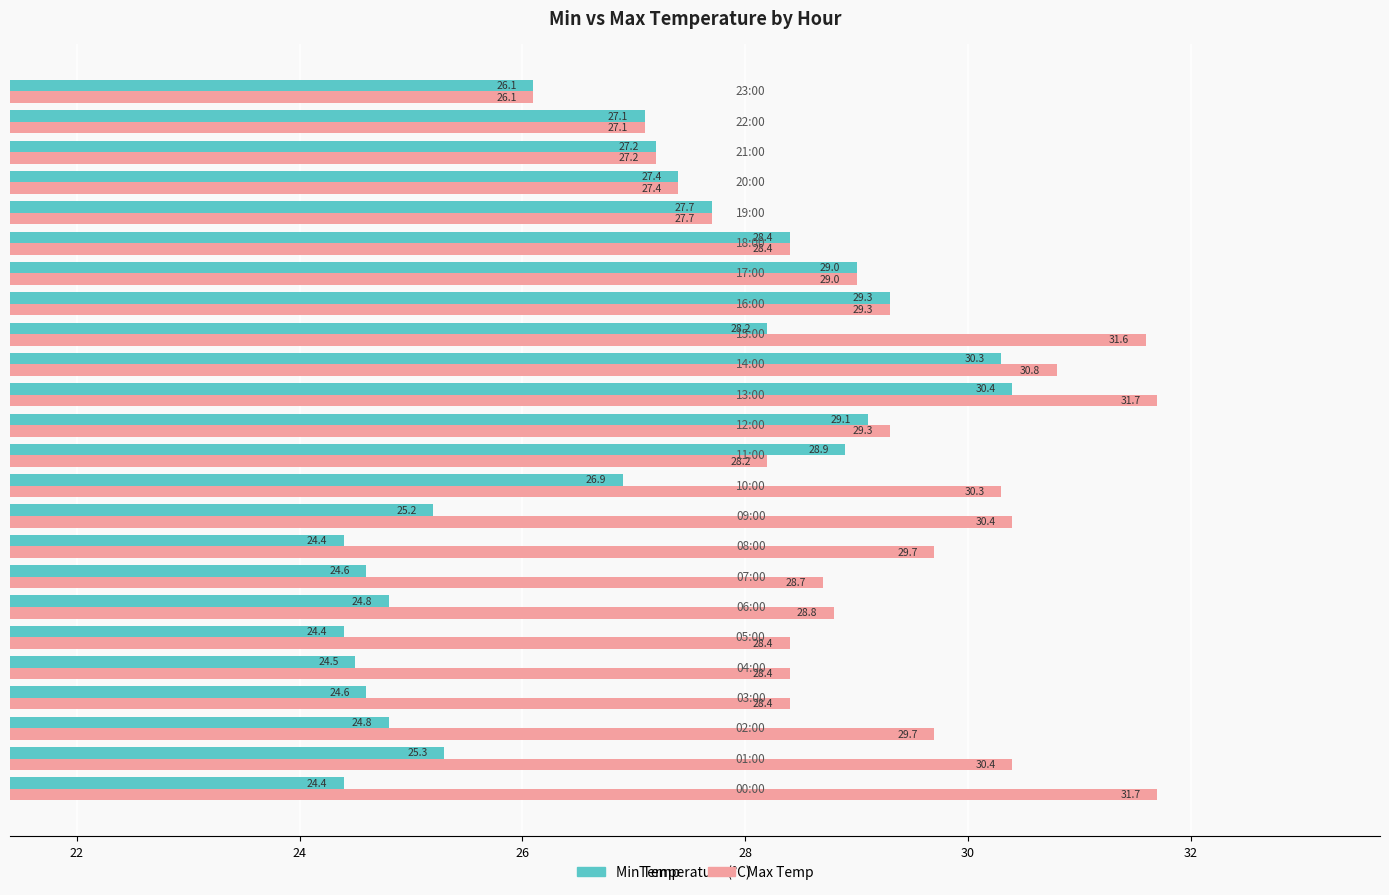

At how many categories does at least one series exceed 27?

23